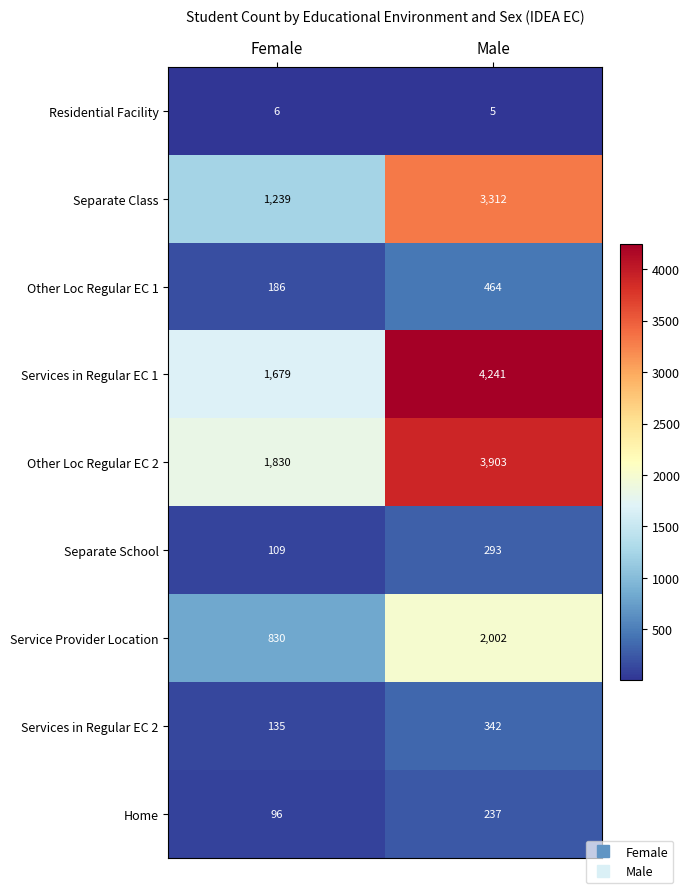

Between Female and Male, which series saw the biggest shift?

Services in Regular EC 1